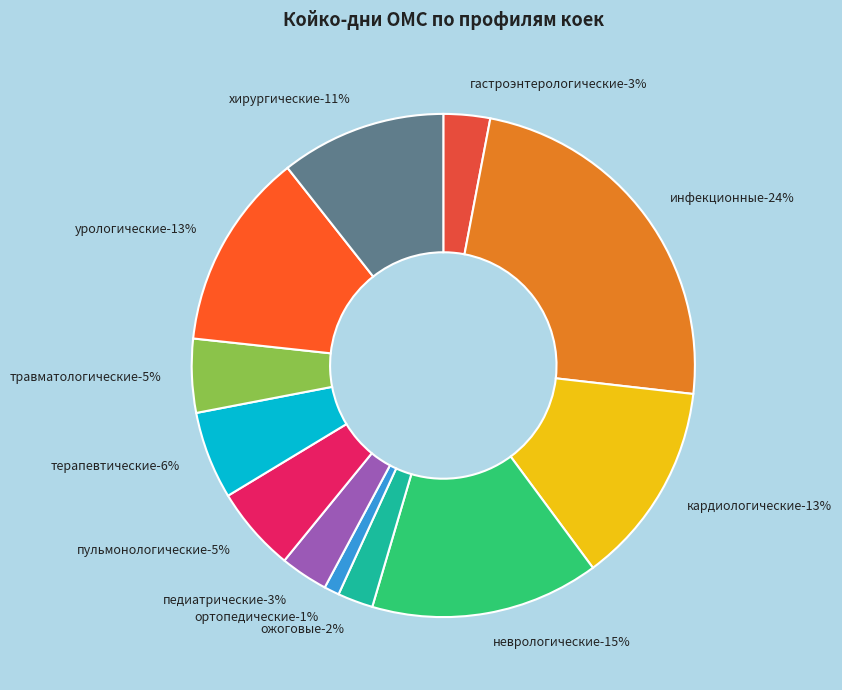

How many segments does this pie chart have?

12